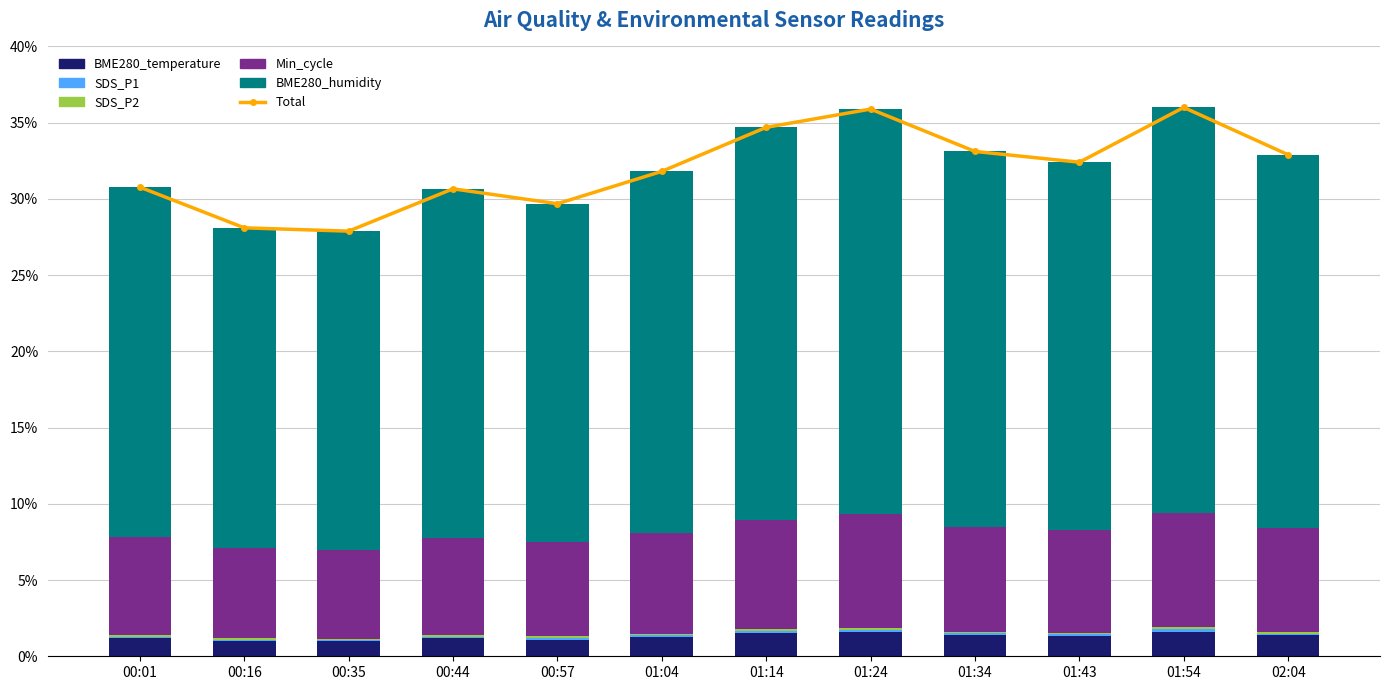

Where is BME280_humidity nearest to the value 23?

00:01